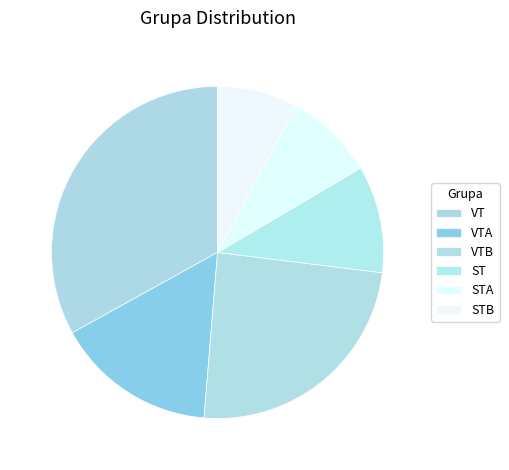

What is the total percentage of VT and STA?

41.7%